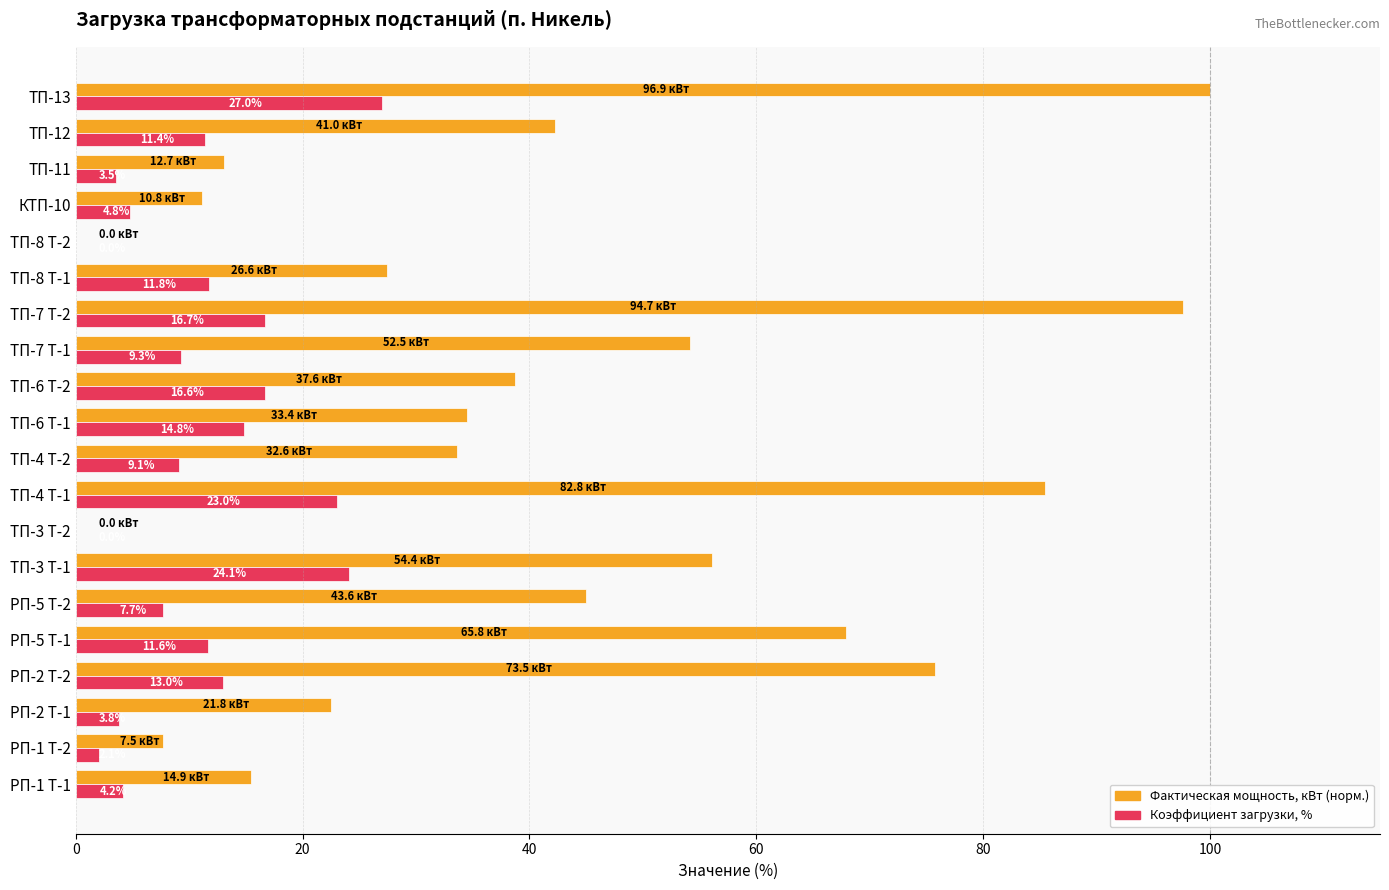

How many data points does each series have?

20